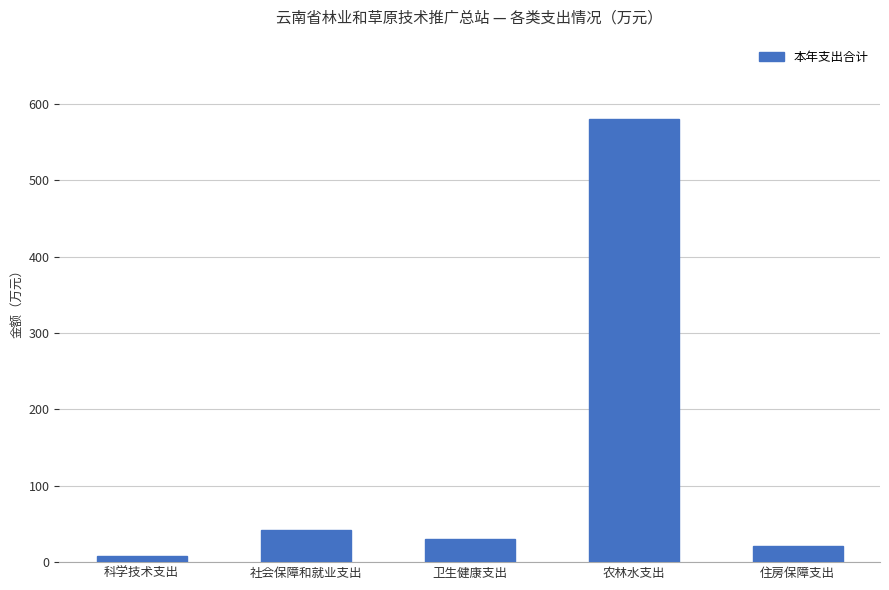

How many data points does each series have?

5